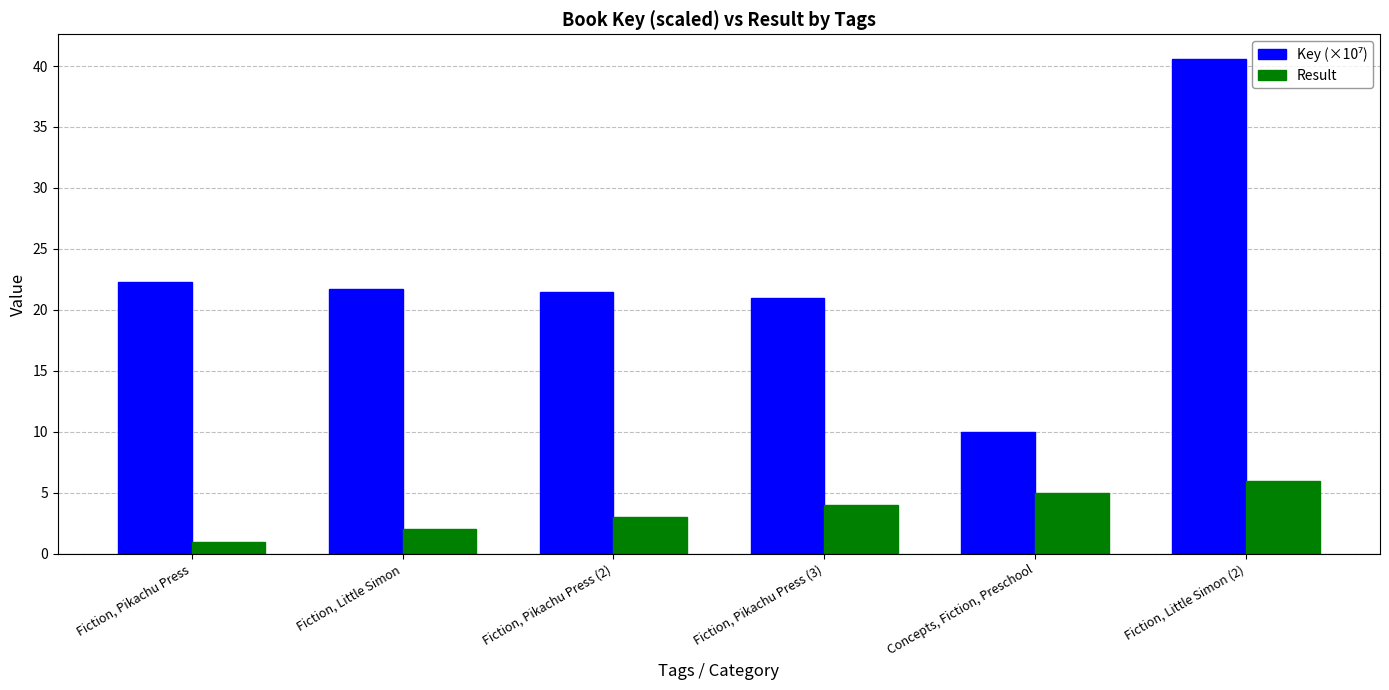

Is it true that Result equals 5.9 at Fiction, Pikachu Press (3)?

False